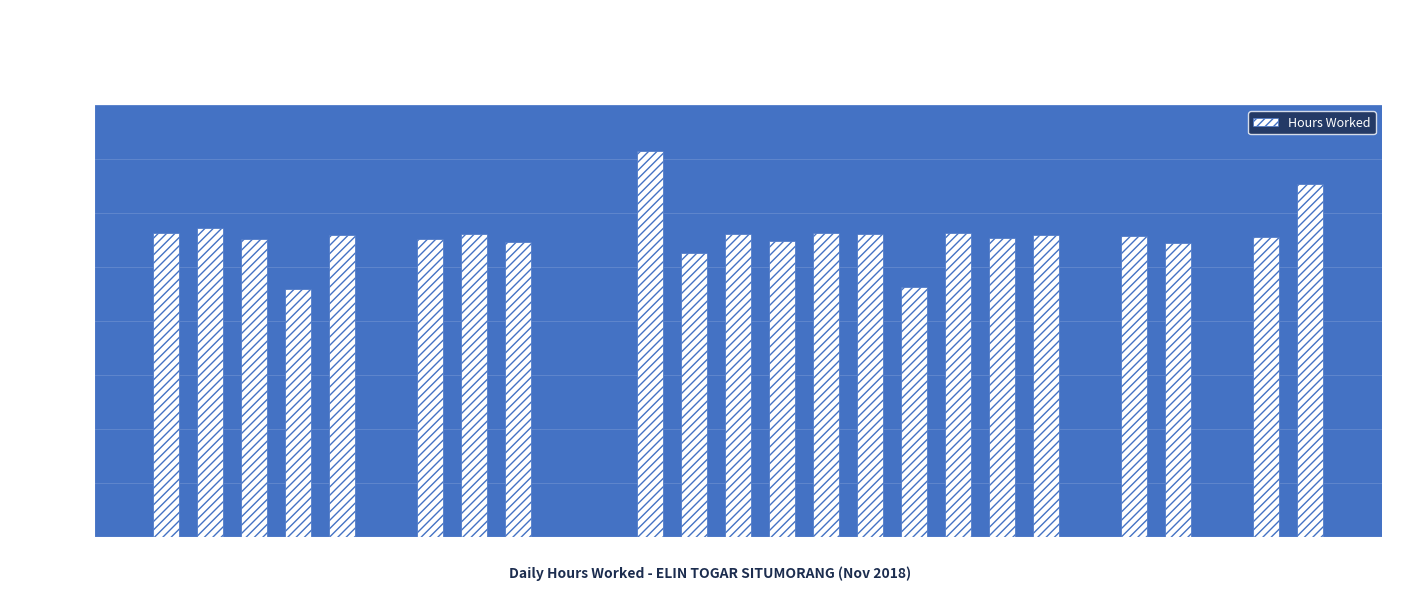

Approximately how many times larger is the value at 26 compared to 19?

1.0